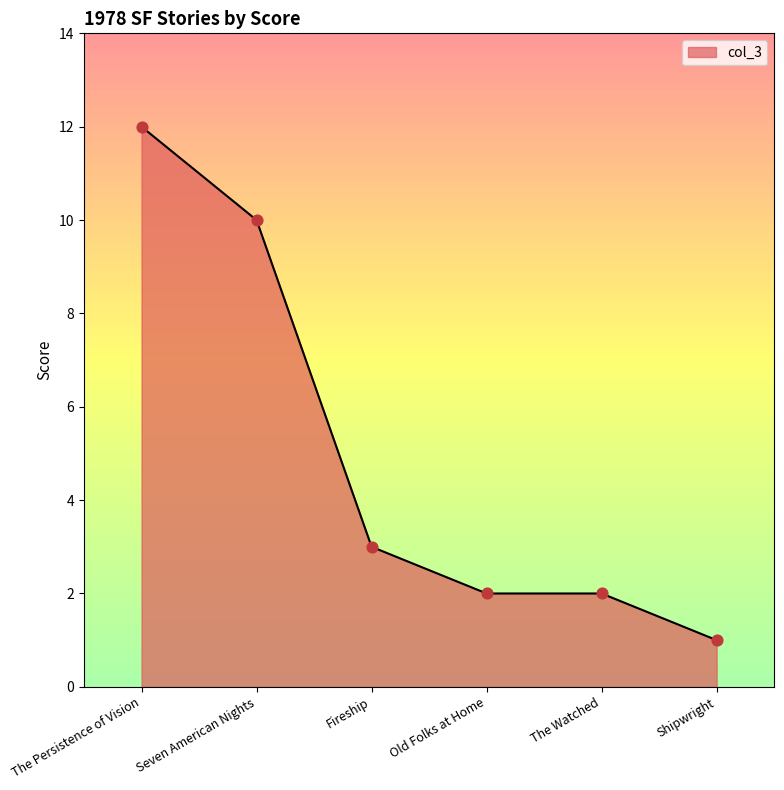

Which has a higher value, The Persistence of Vision or Old Folks at Home?

The Persistence of Vision